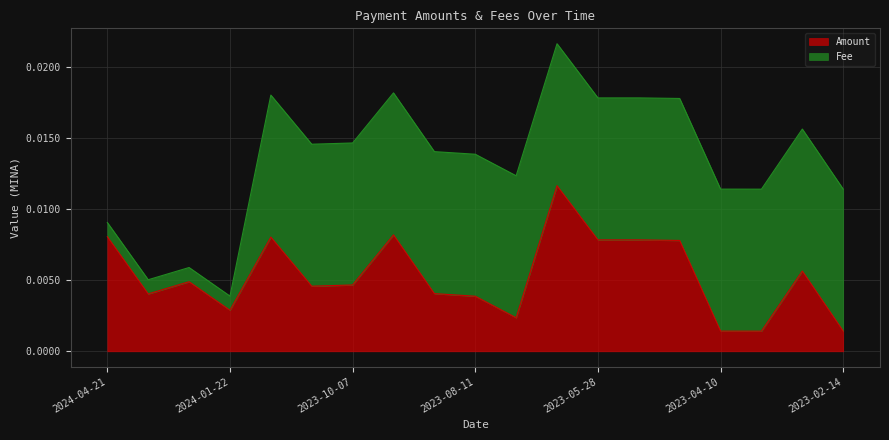

The value at 2023-08-11 is 0.0. True or false?

False